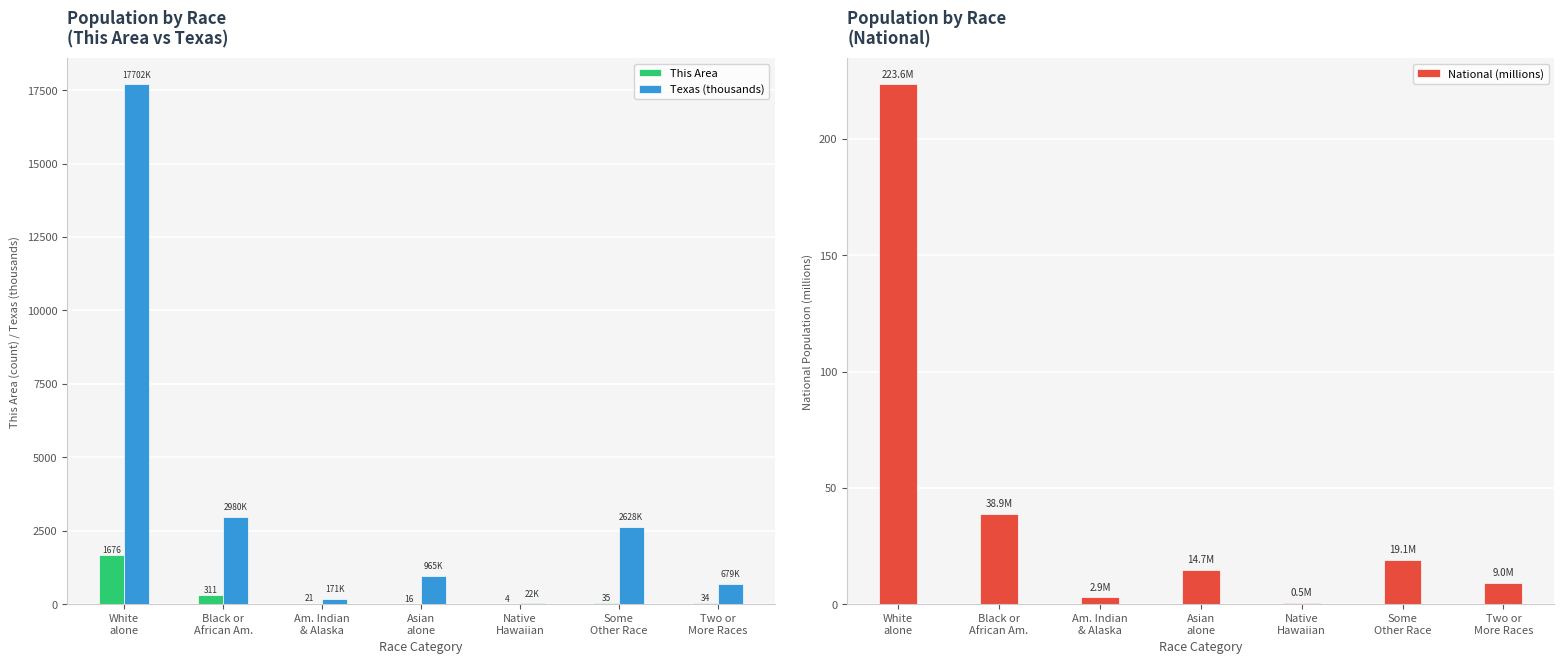

What position from the left is Black or
African Am.?

2